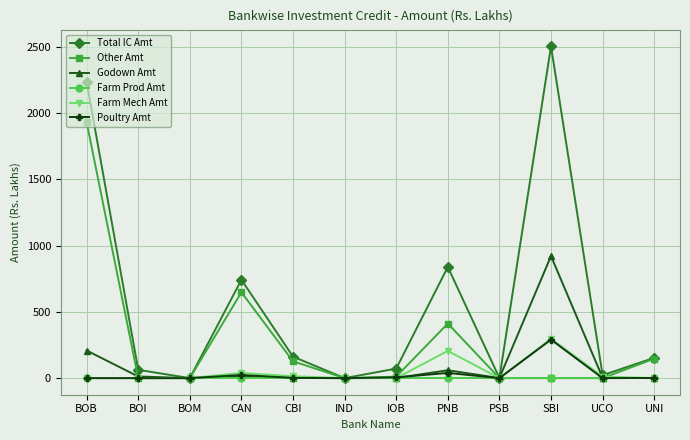

At which label does Godown Amt first exceed 2?

BOB